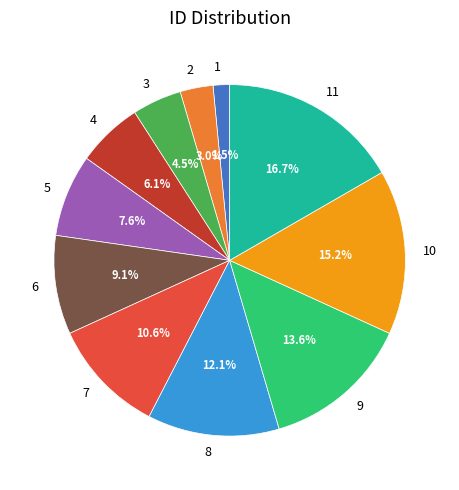

To the nearest percent, what is the difference between the 9 and 8 slice percentages?

2%